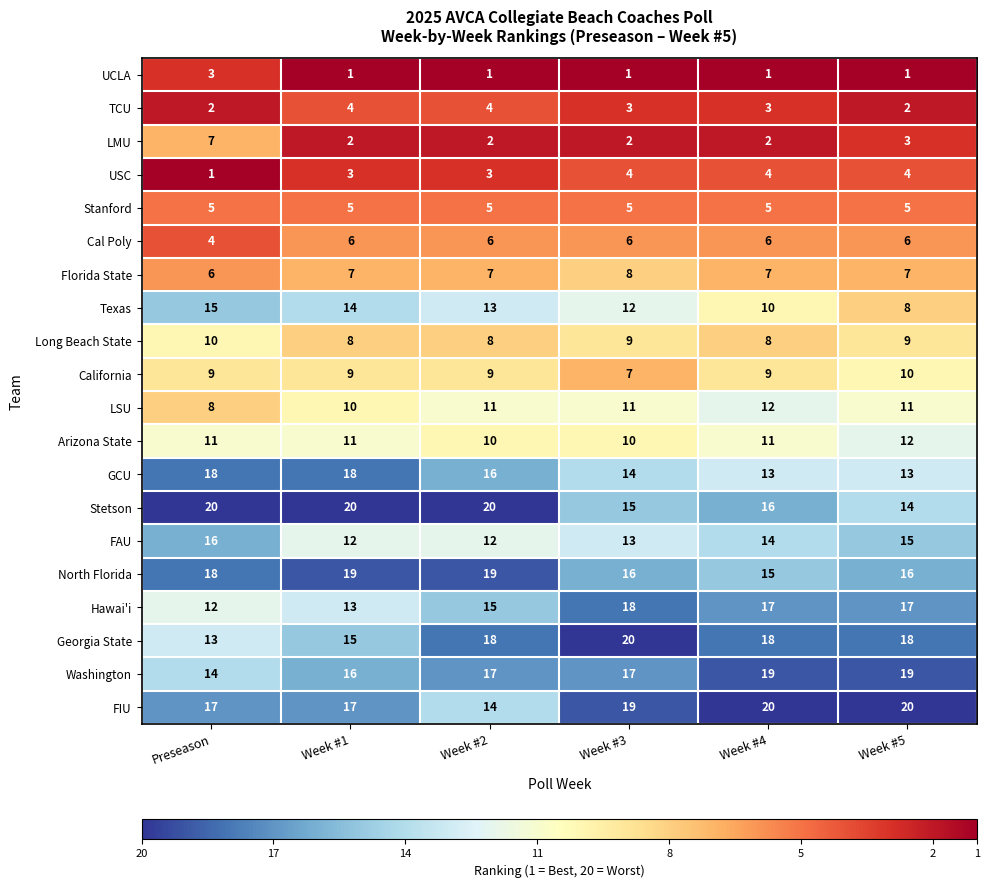

What is the maximum value for TCU?

4